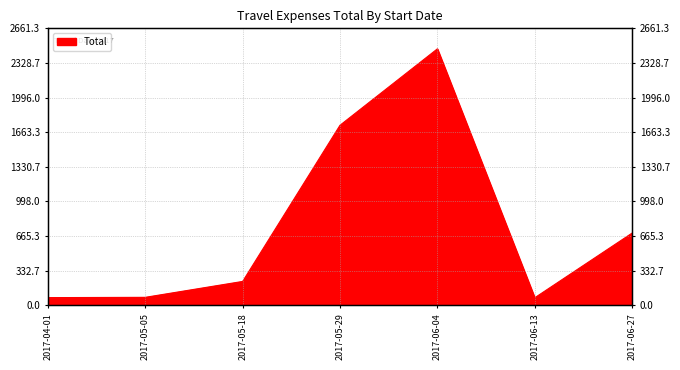

How many data points are above 229?

4